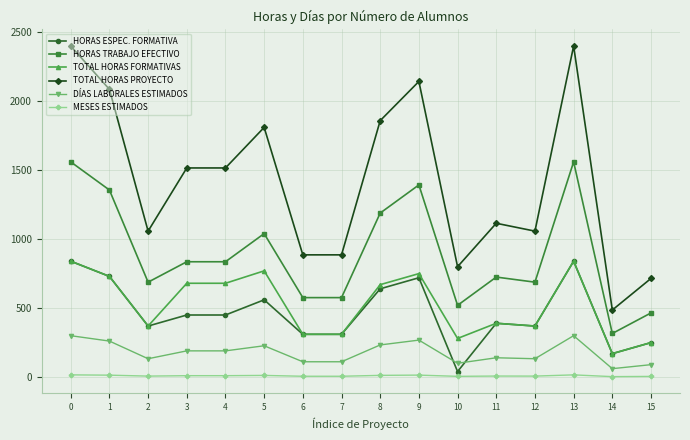

What is the difference between the maximum and minimum values in the HORAS TRABAJO EFECTIVO series?

1244.0